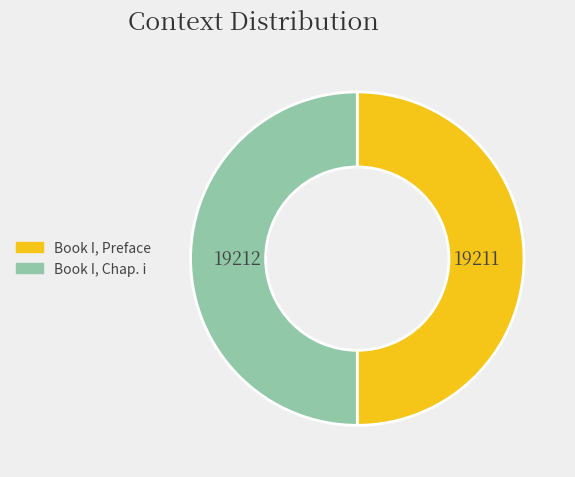

What is the ratio of the value at Book I, Preface to the value at Book I, Chap. i?

1.0